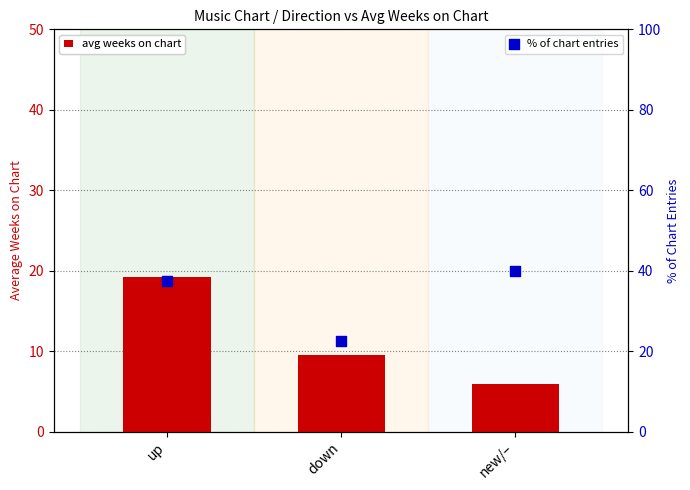

Is the value of avg weeks on chart at up greater than the value of % of chart entries at down?

No